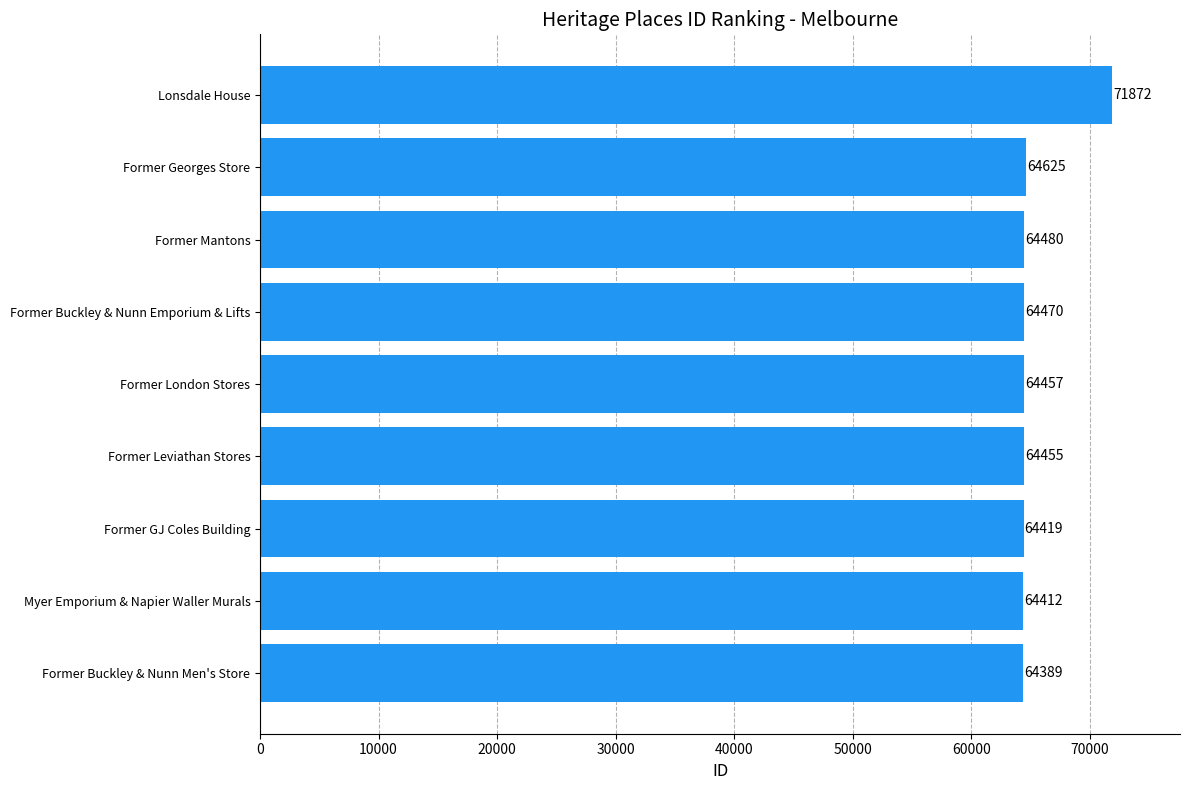

At which category does the chart reach its peak across all series?

Lonsdale House